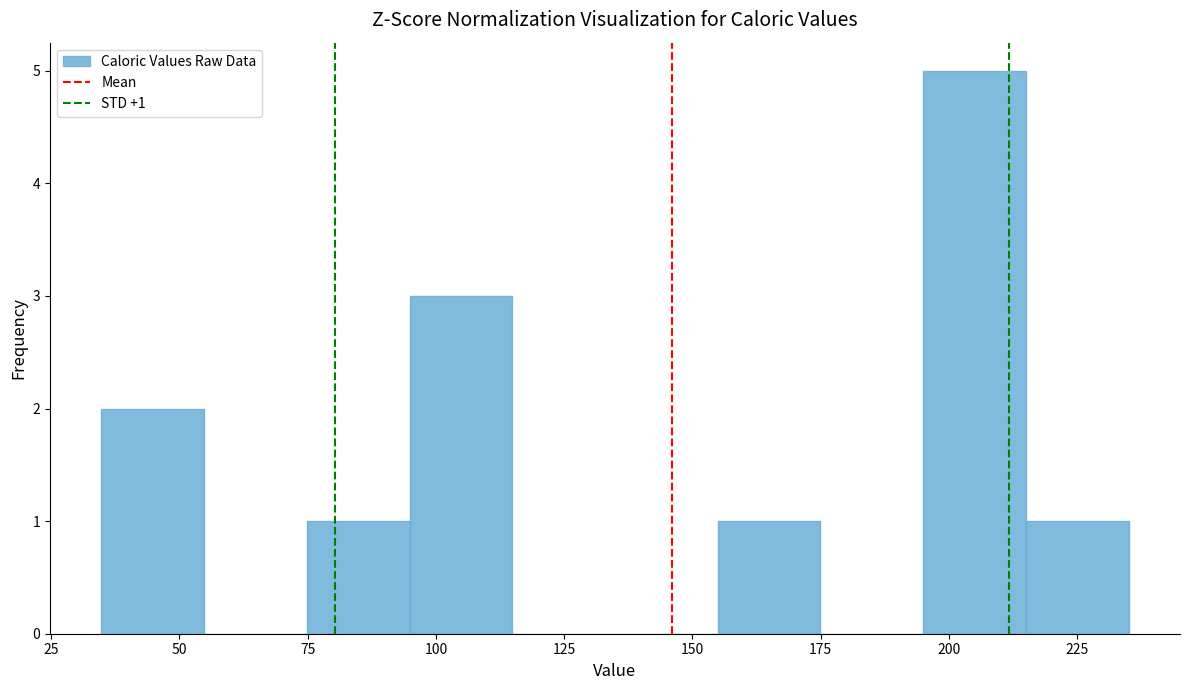

Which range on the x-axis has the tallest bar?

195 to 215